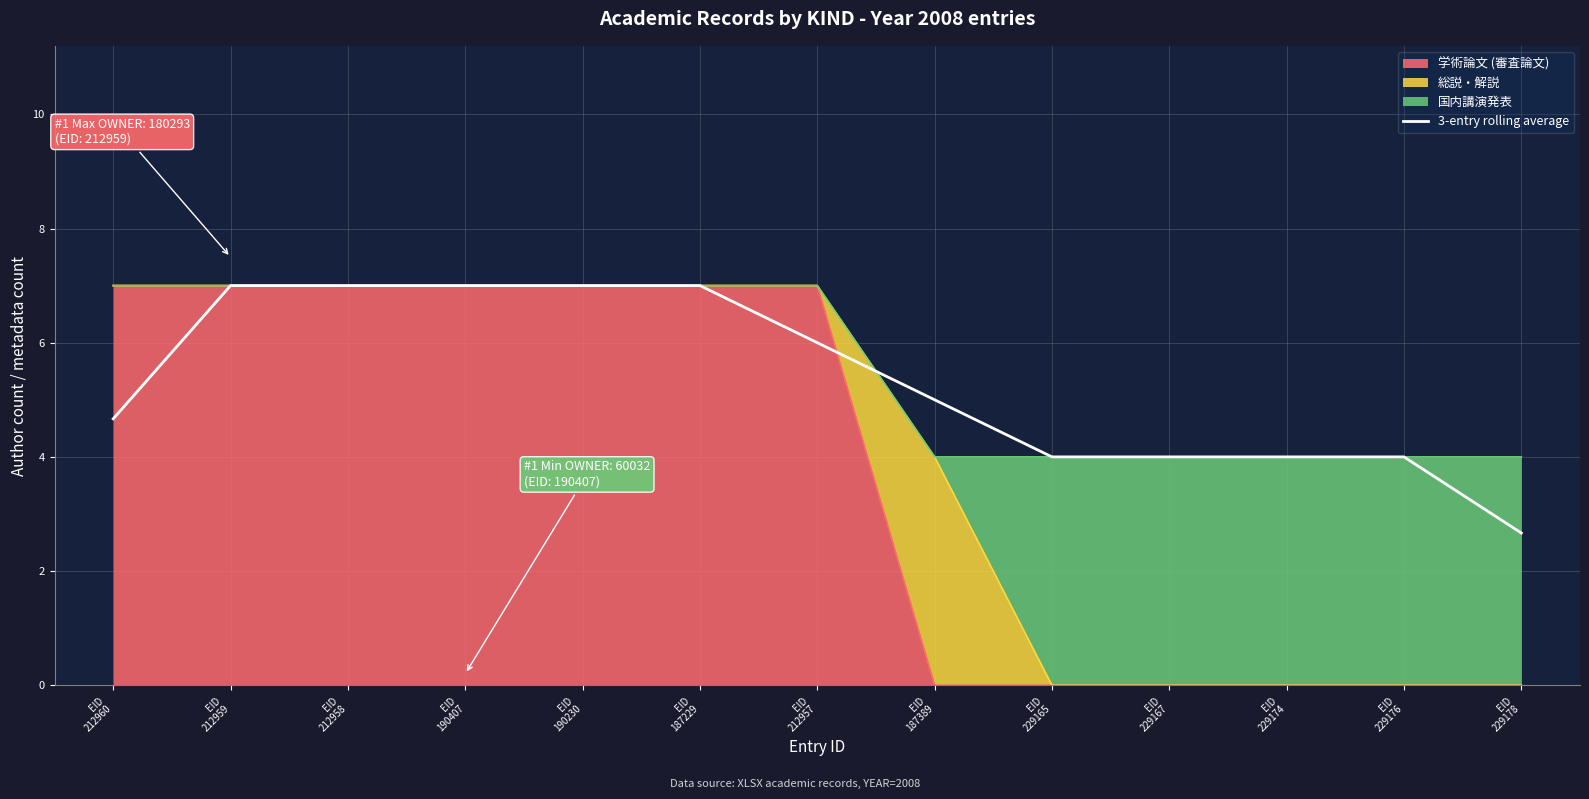

Rank the categories by value from lowest to highest.

EID
229178, EID
229165, EID
229167, EID
229174, EID
229176, EID
212960, EID
187389, EID
212957, EID
212959, EID
212958, EID
190407, EID
190230, EID
187229